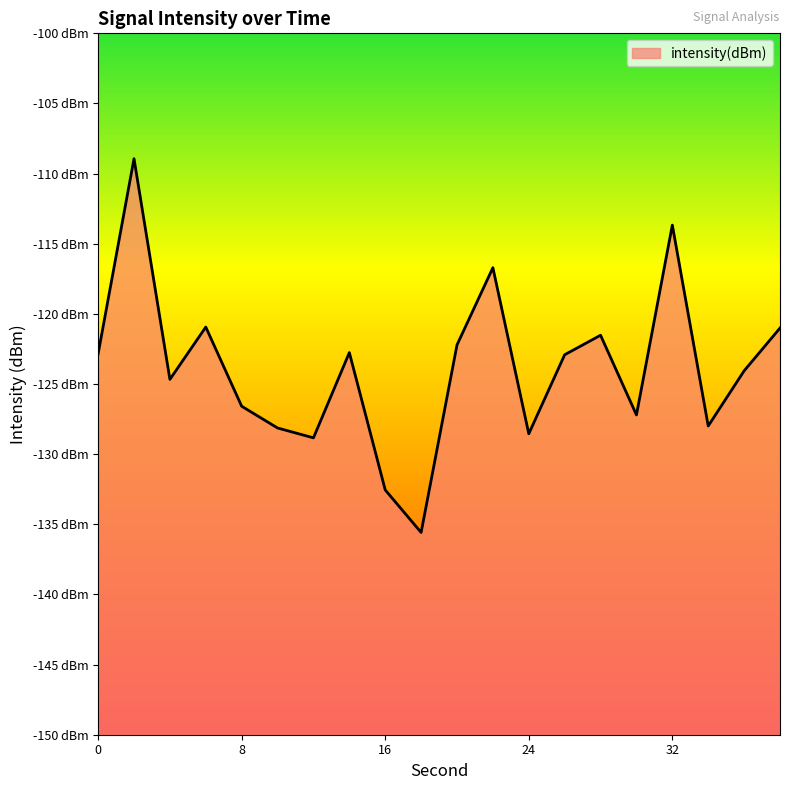

The chart shows a value of -135.6 at 18. True or false?

True